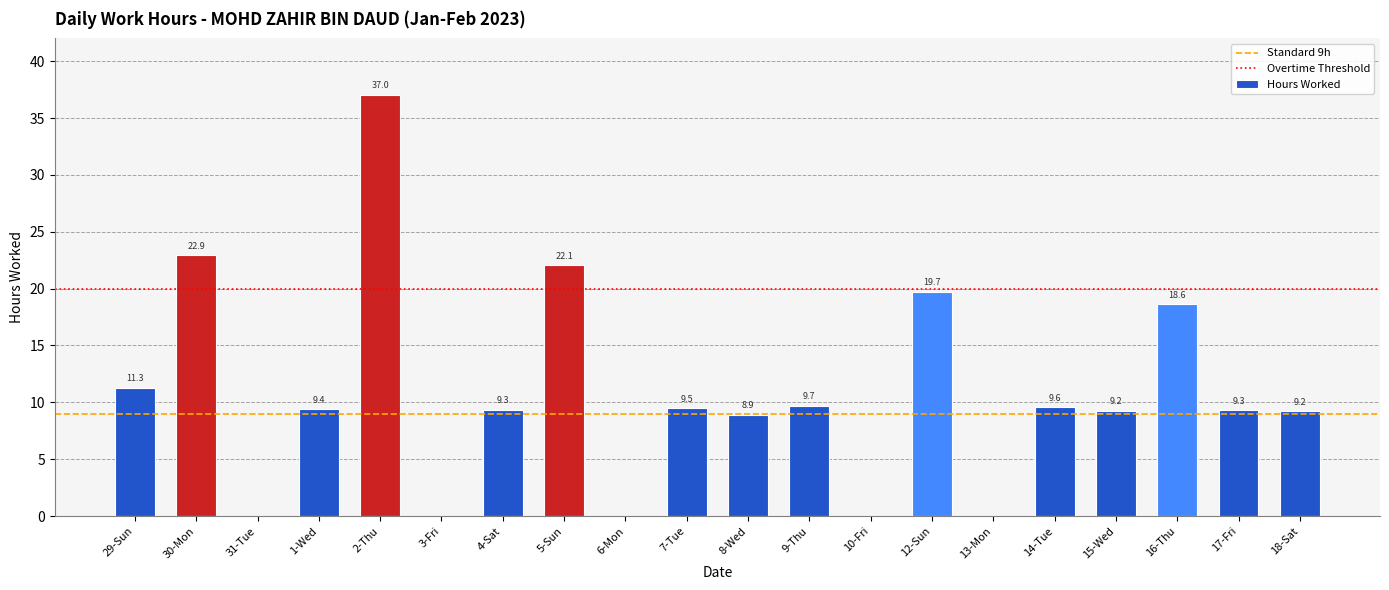

What is the sum of all values?

215.8